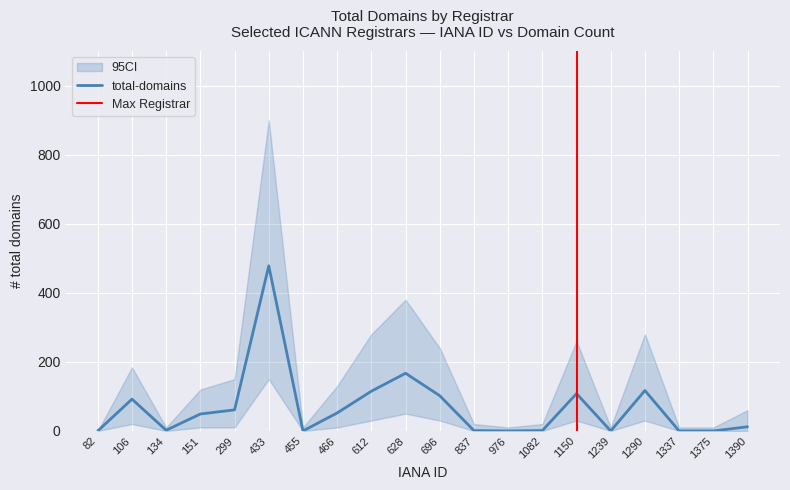

What is the highest value of the total-domains series?

478